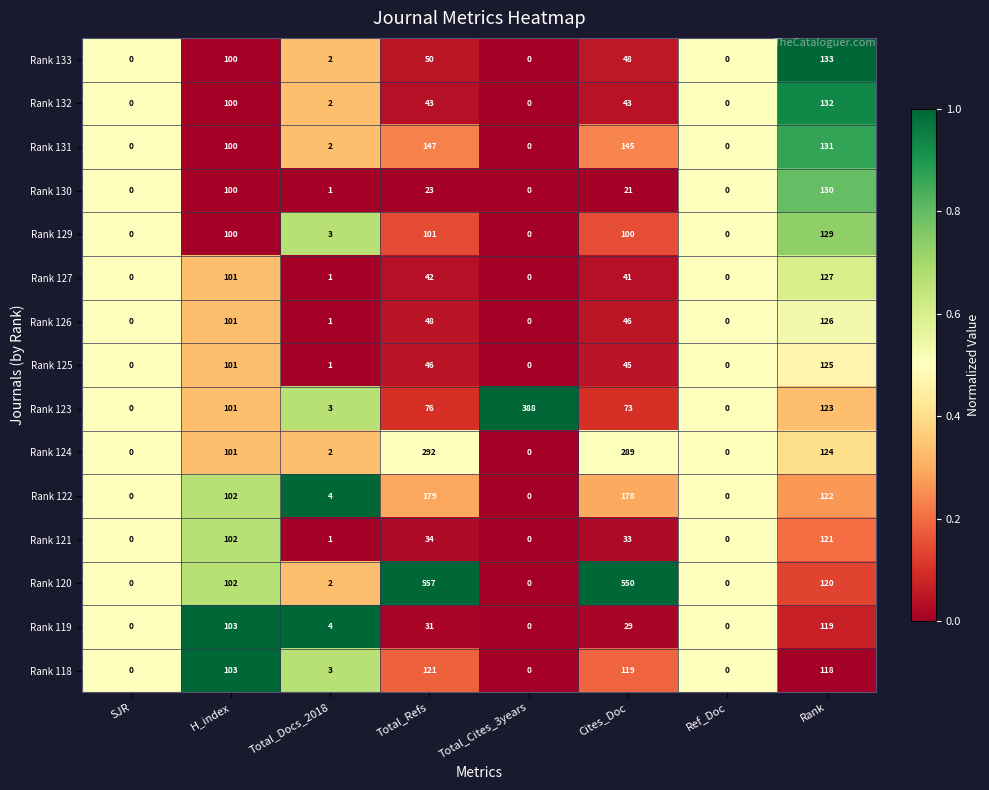

Which category has the highest value in the Rank 123 series?

Total_Cites_3years